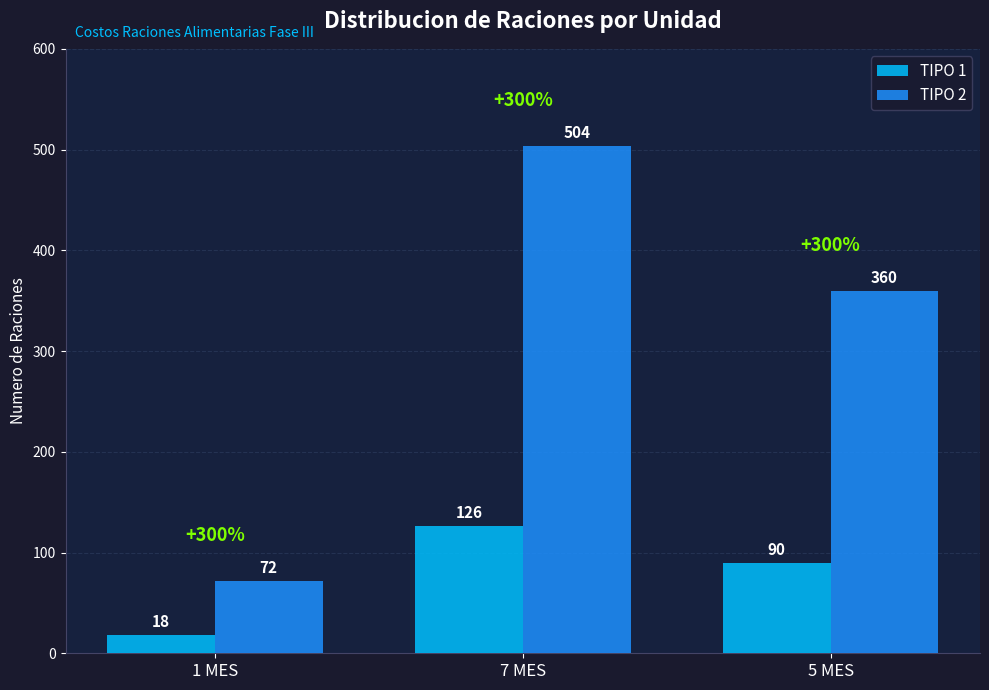

What is the label of the 1st bar from the left?

1 MES